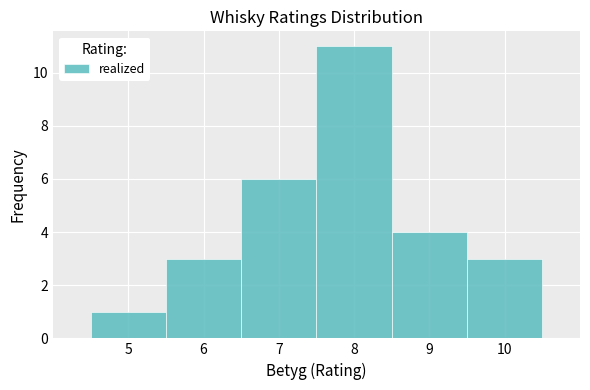

Reading left to right, transcribe this chart: for each bar, give the range it covers on the x-axis and its height. The values are not printed on the chart, so give them approximately, as read against the axis.

4.5 to 5.5: 1
5.5 to 6.5: 3
6.5 to 7.5: 6
7.5 to 8.5: 11
8.5 to 9.5: 4
9.5 to 10.5: 3